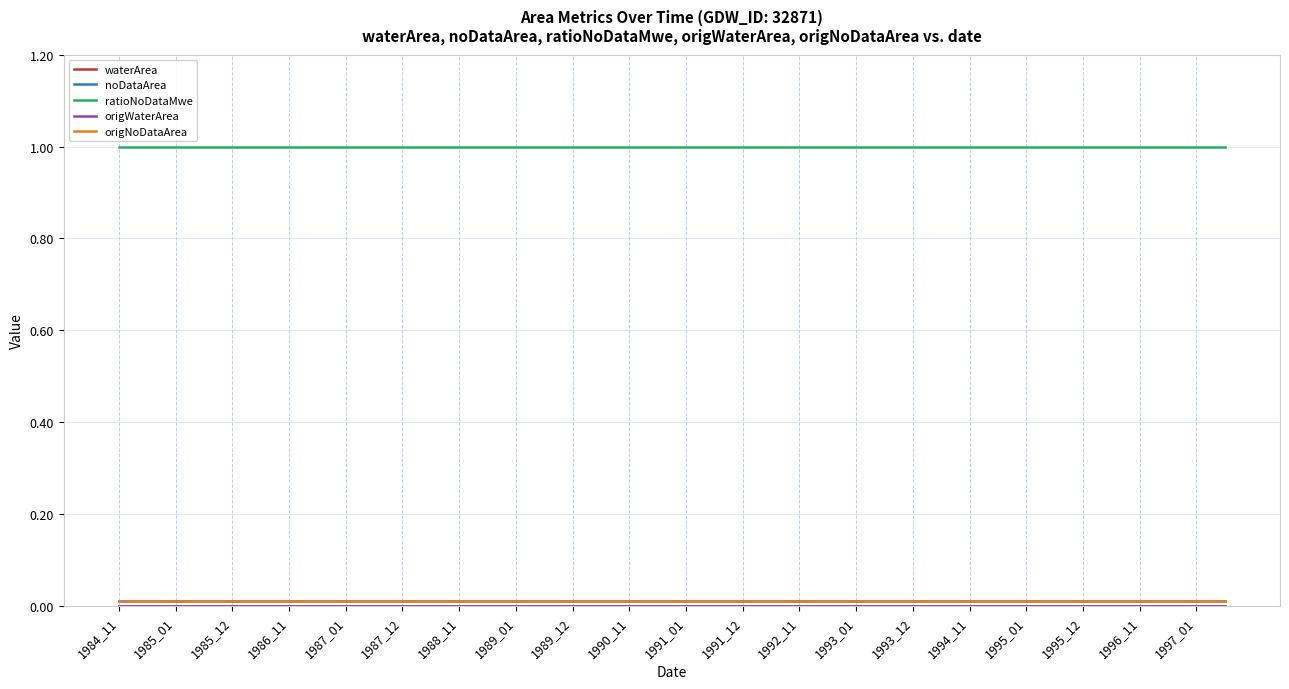

List the series in order of their peak value, lowest first.

waterArea, origWaterArea, noDataArea, origNoDataArea, ratioNoDataMwe